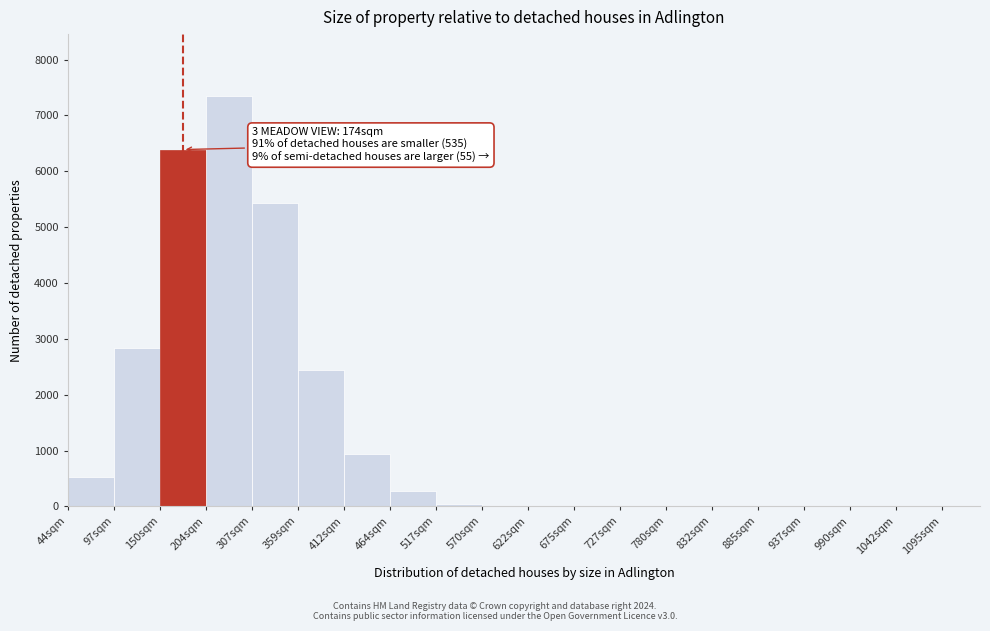

What is the sum of all values?

26254